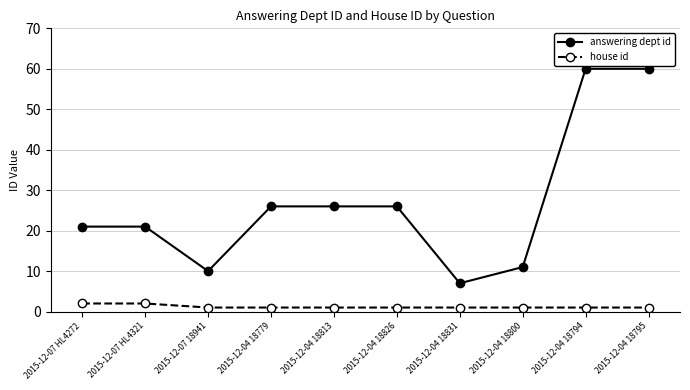

Which series has the largest total across all categories?

answering dept id